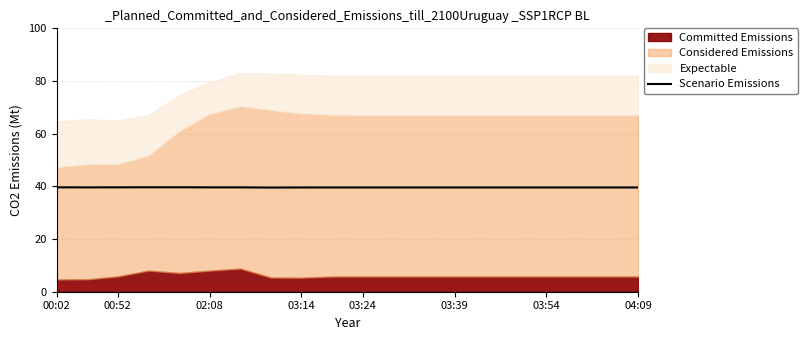

The value of Scenario Emissions at 00:02 is 27.1. True or false?

False